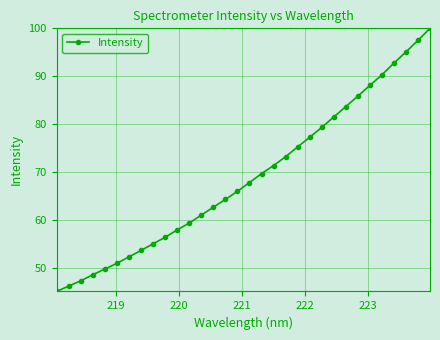

What is the difference between the second highest and second lowest values?

51.4